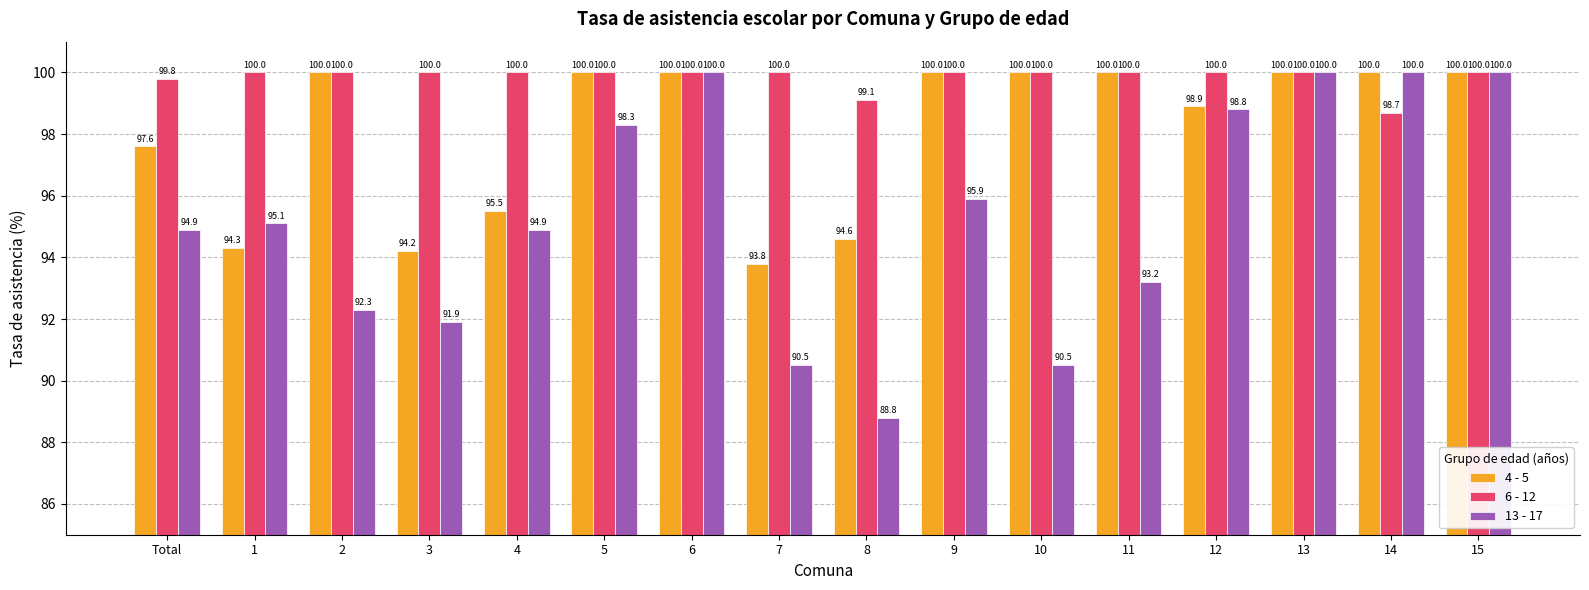

What is the difference between the maximum and minimum values in the 6 - 12 series?

1.3